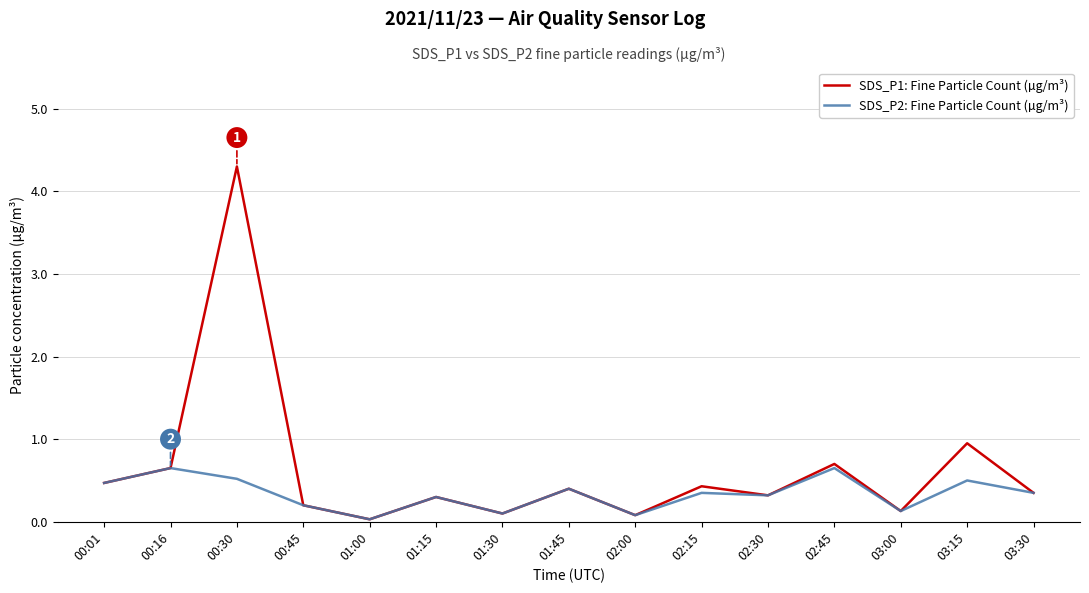

How many series are shown in this chart?

2